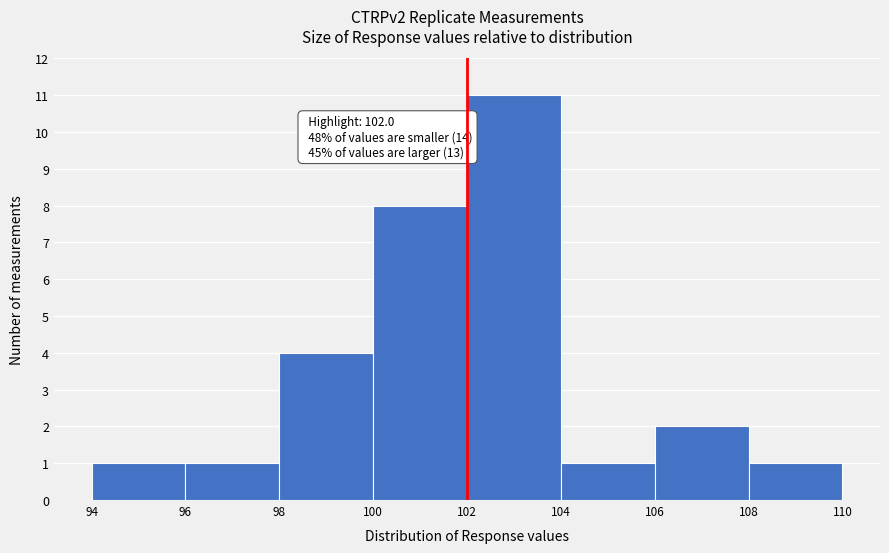

Over which range of the x-axis is the bar tallest?

102 to 104